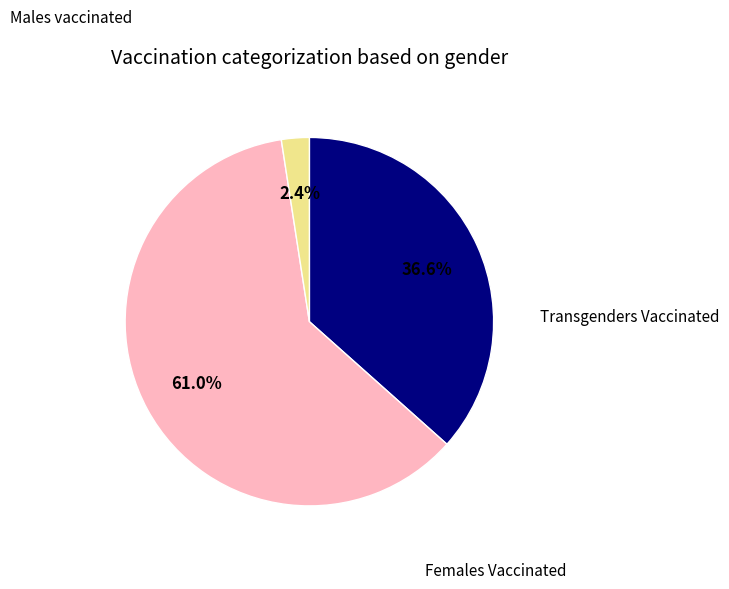

Is there a majority slice in this chart?

Yes